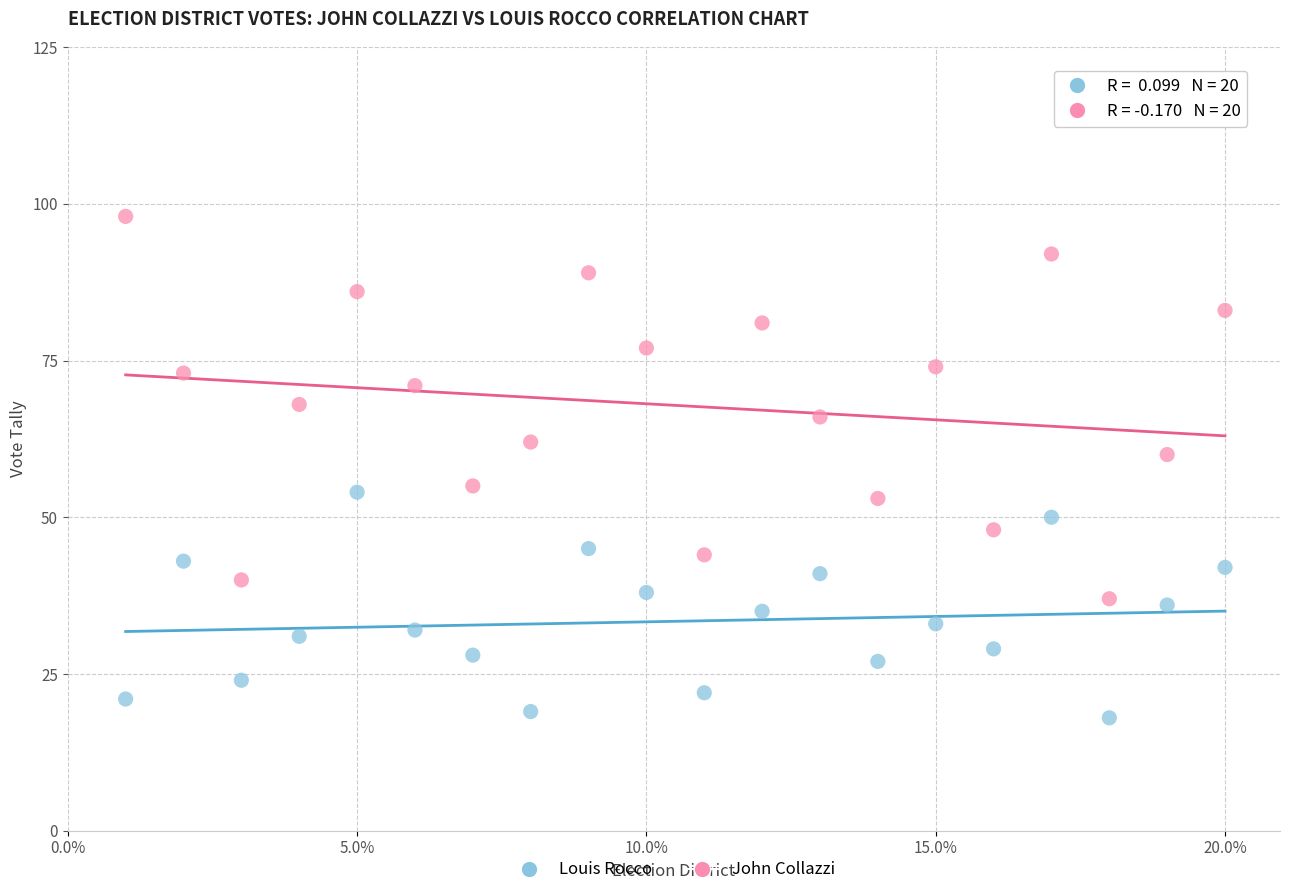

Across all data points, what is the range of Y values (max minus min)?

80